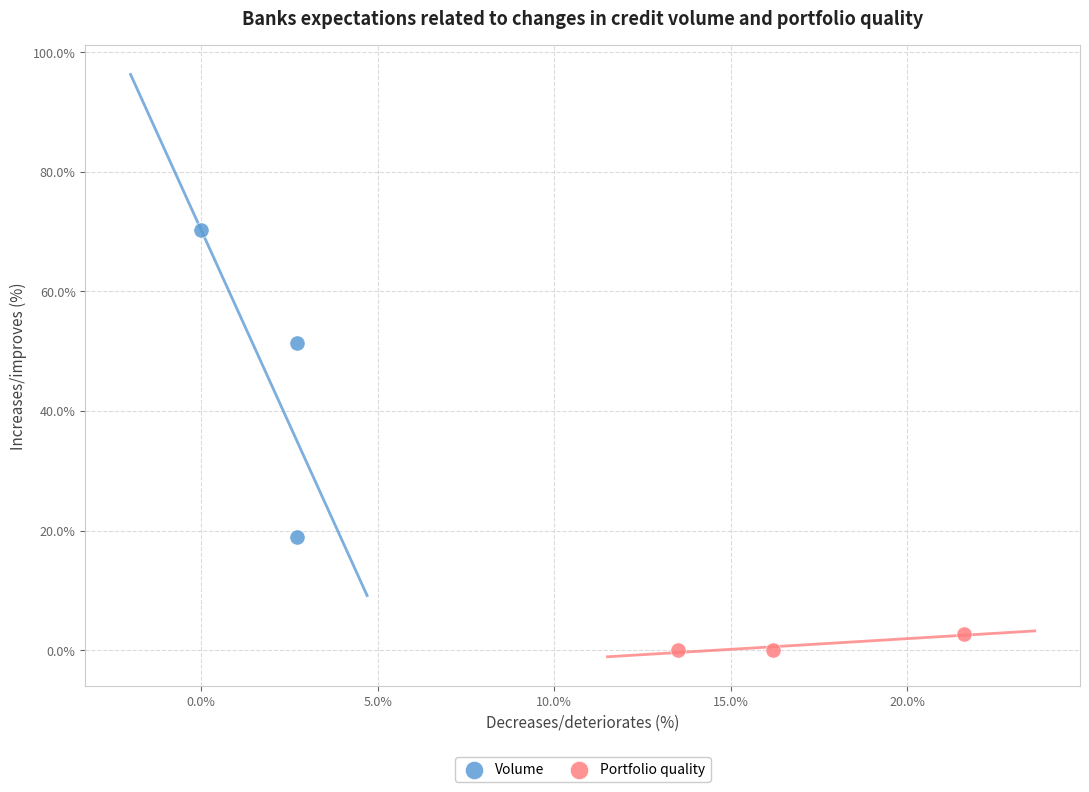

Which series contains the highest Y value?

Volume